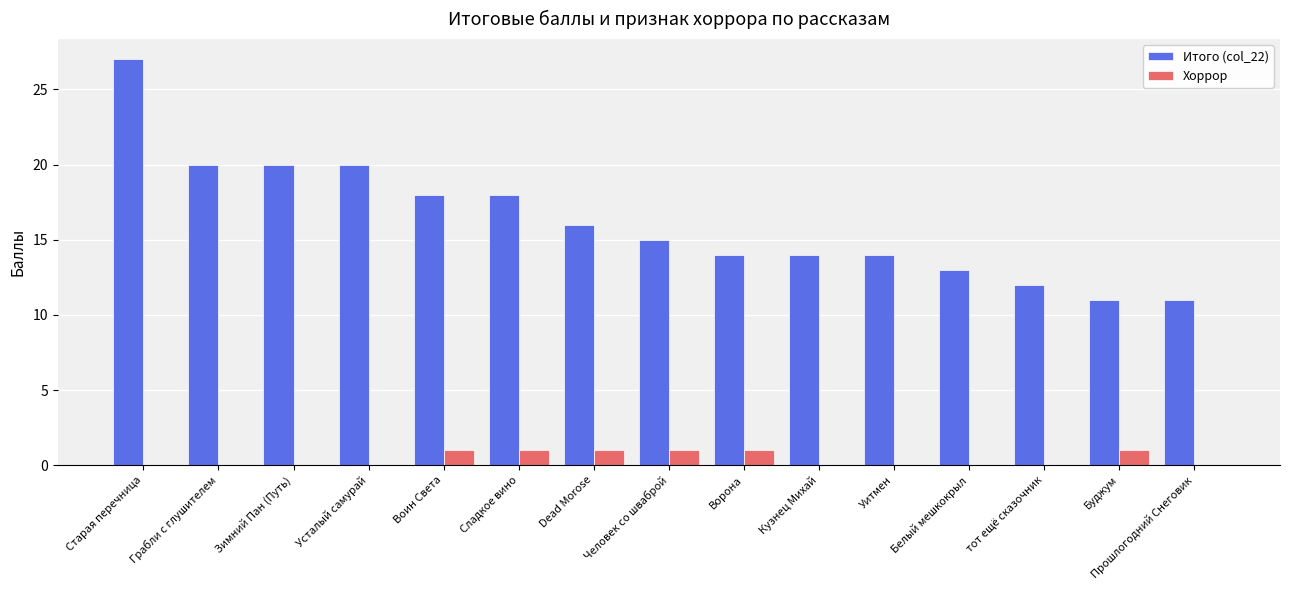

Which series has the largest total across all categories?

Итого (col_22)